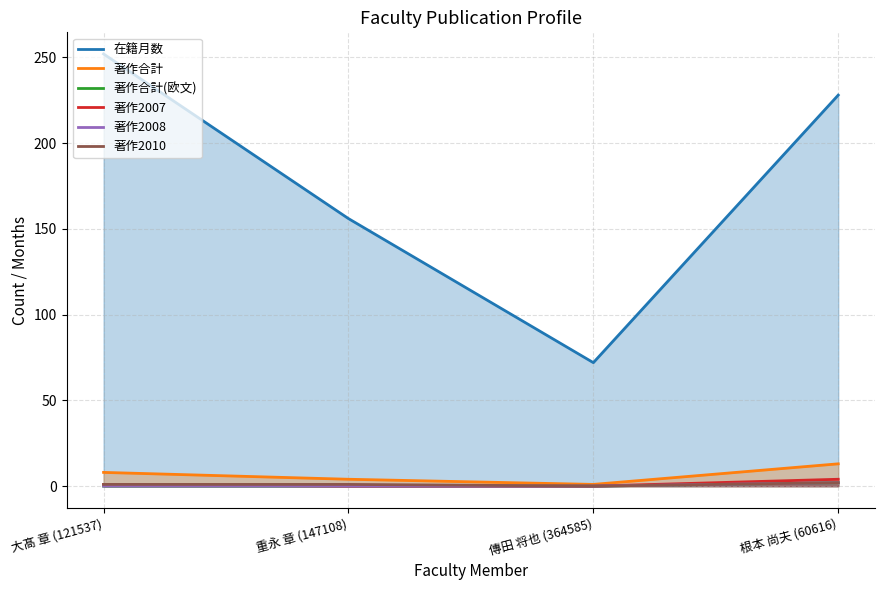

At how many categories does at least one series exceed 187?

2